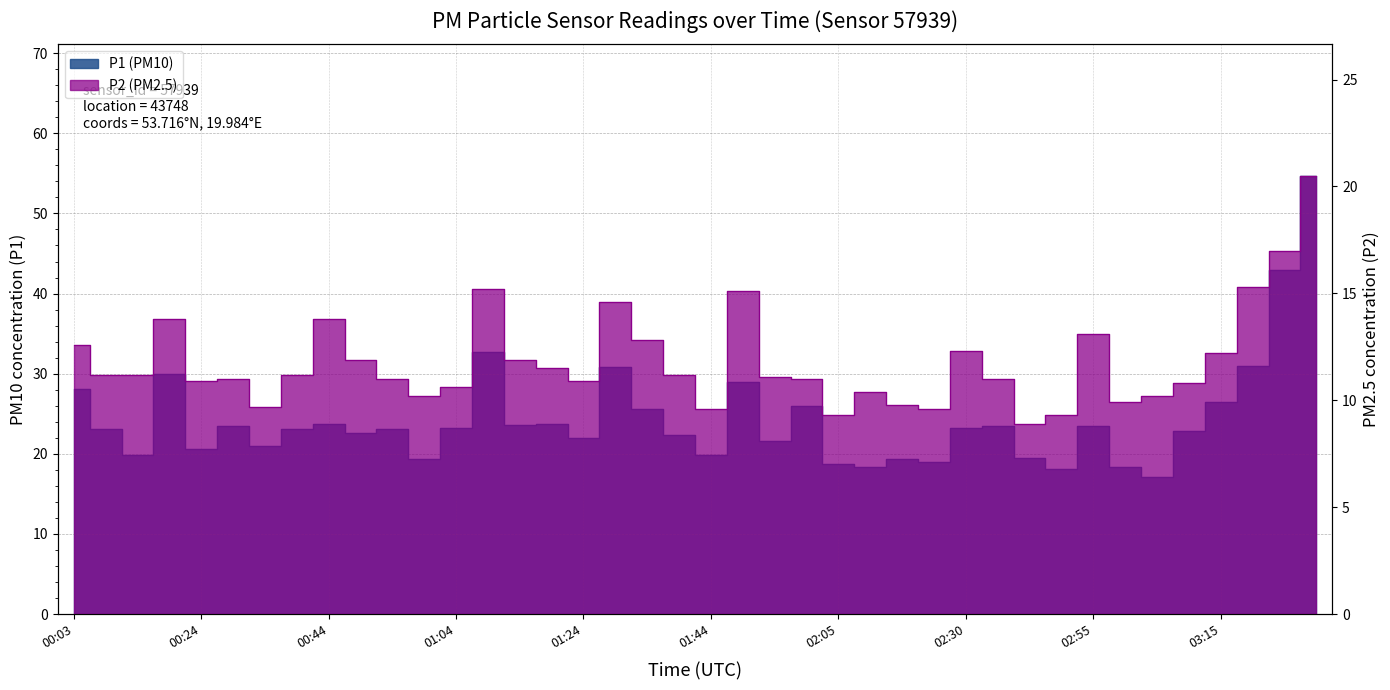

At which label does P1 first exceed 23?

00:03